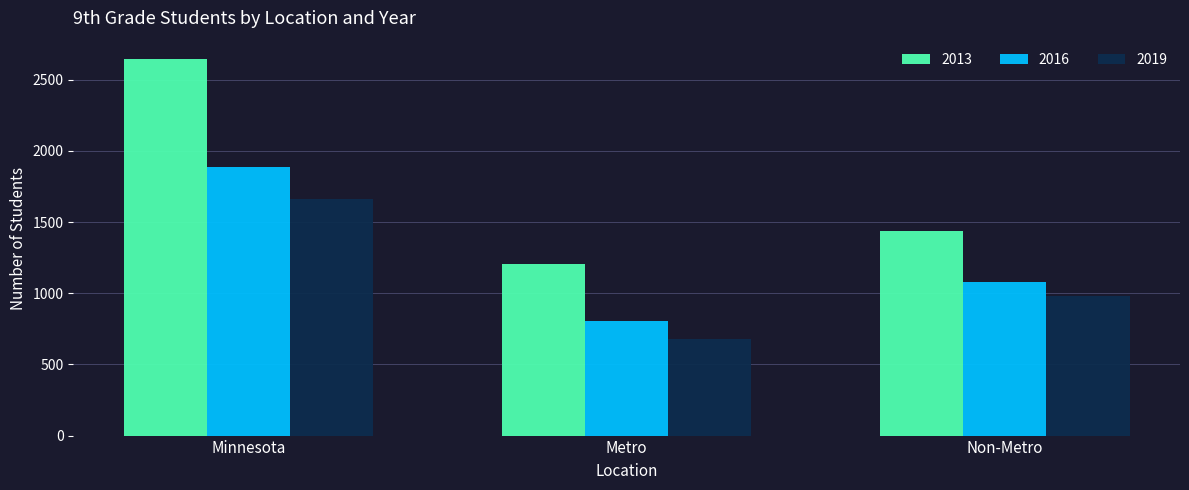

What is the label of the 2nd bar from the left?

Metro